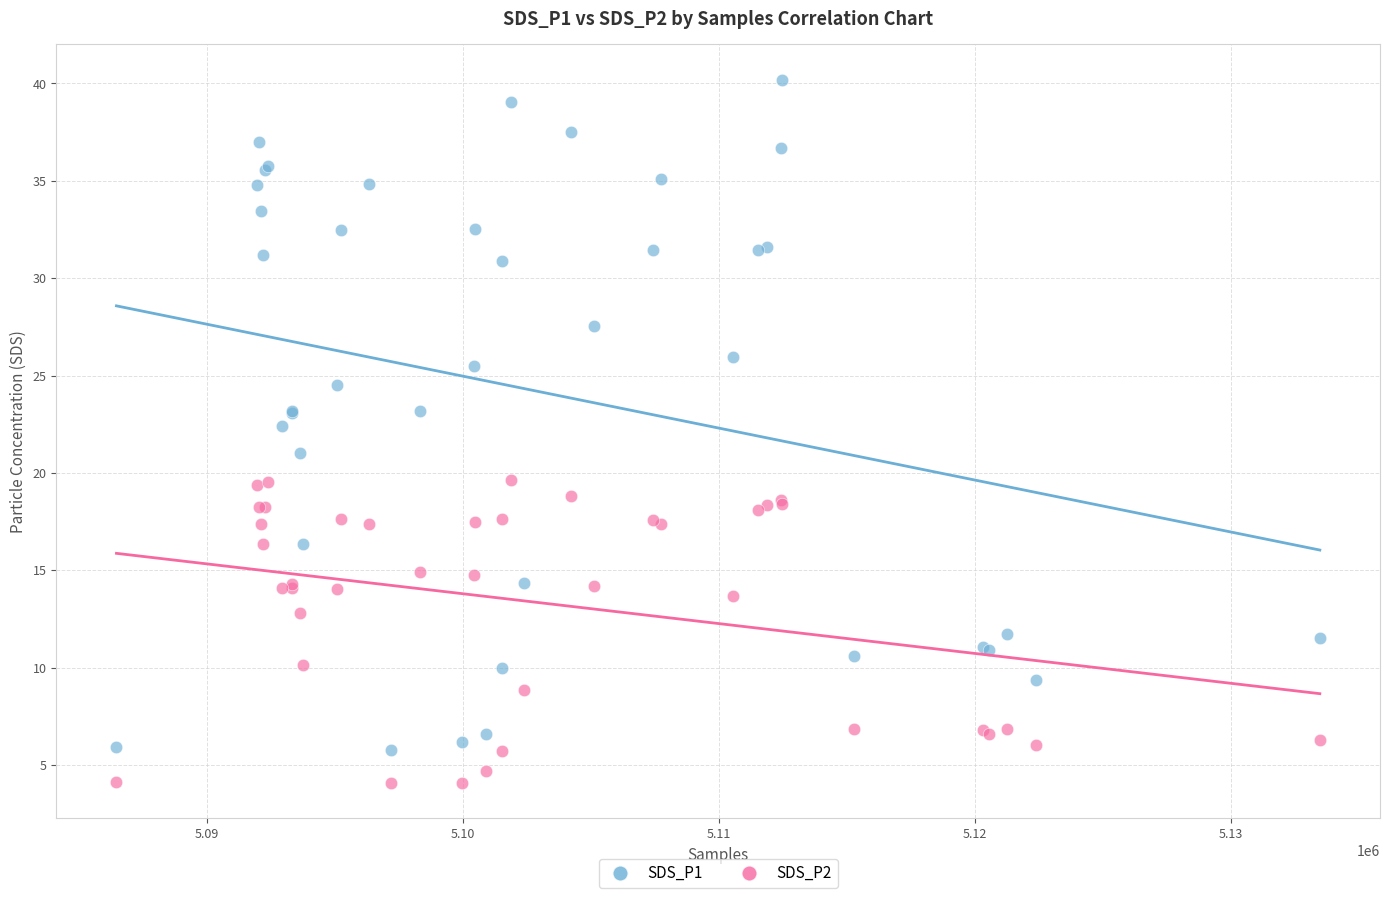

Which series has the largest Y range (max minus min)?

SDS_P1